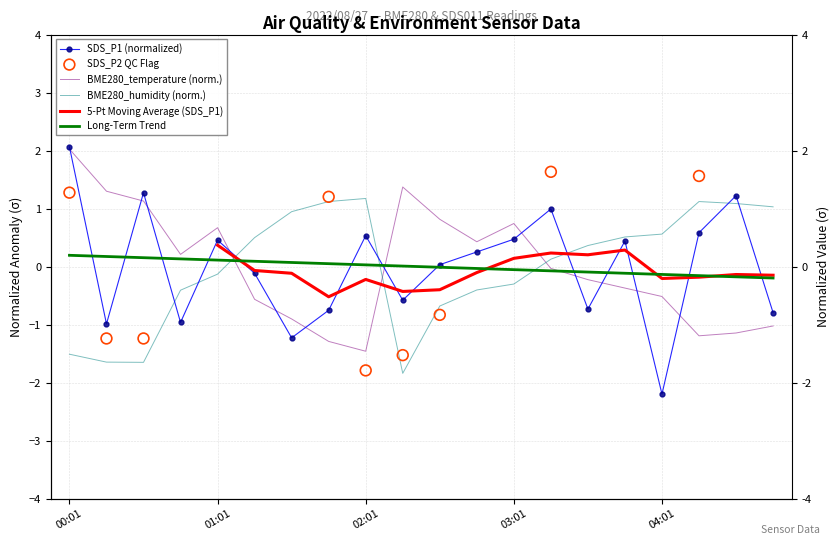

Which series has the largest Y range (max minus min)?

SDS_P1